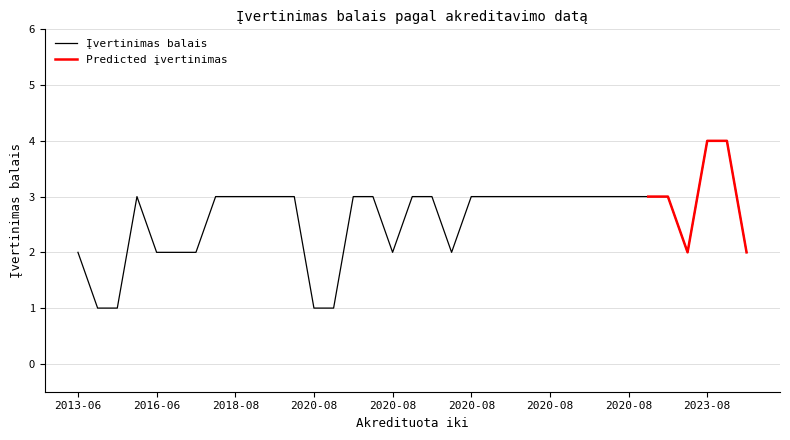

What is the difference between the maximum and minimum values in the Įvertinimas balais series?

3